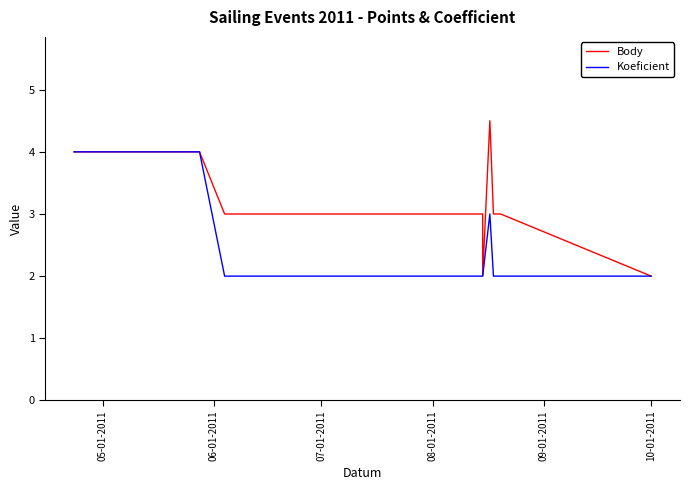

At which category is the sum across all series the highest?

05-01-2011